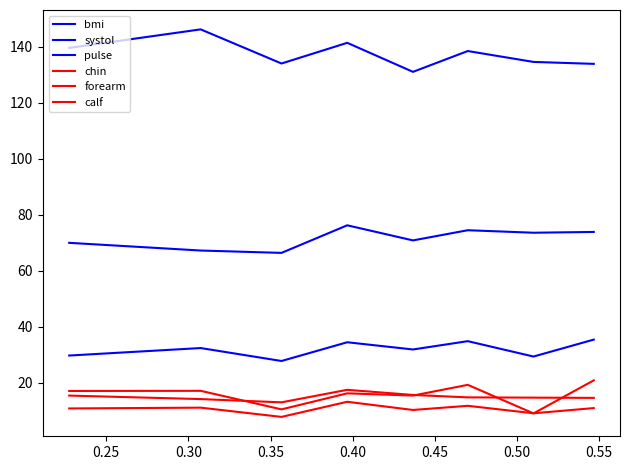

Is this an area chart (filled region under the line)?

No